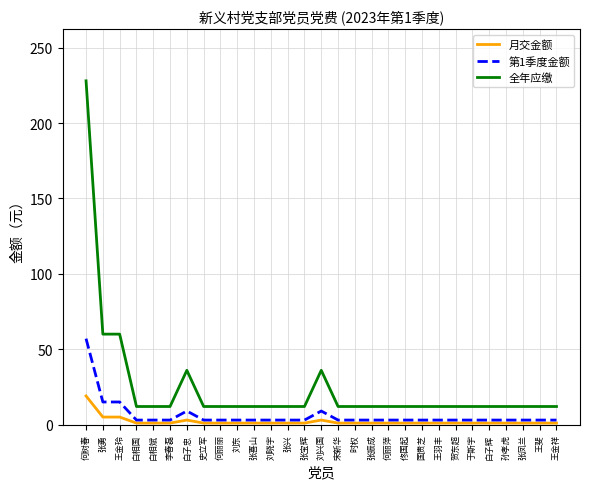

Reading right to left, list all the values displayed in this chart.

月交金额: 1	1	1	1	1	1	1	1	1	1	1	1	1	1	3	1	1	1	1	1	1	1	3	1	1	1	5	5	19
第1季度金额: 3	3	3	3	3	3	3	3	3	3	3	3	3	3	9	3	3	3	3	3	3	3	9	3	3	3	15	15	57
全年应缴: 12	12	12	12	12	12	12	12	12	12	12	12	12	12	36	12	12	12	12	12	12	12	36	12	12	12	60	60	228